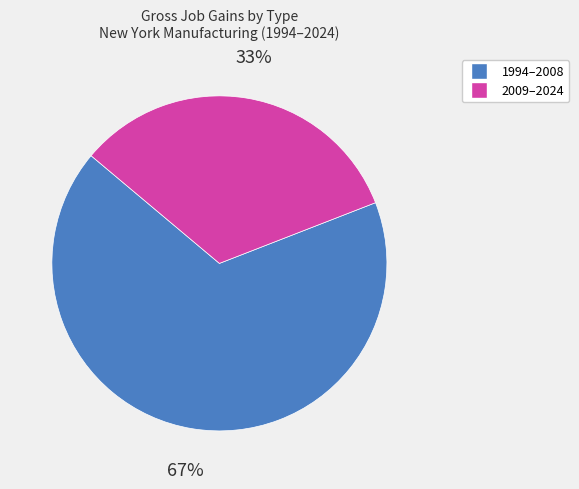

How many slices are in this pie chart?

2